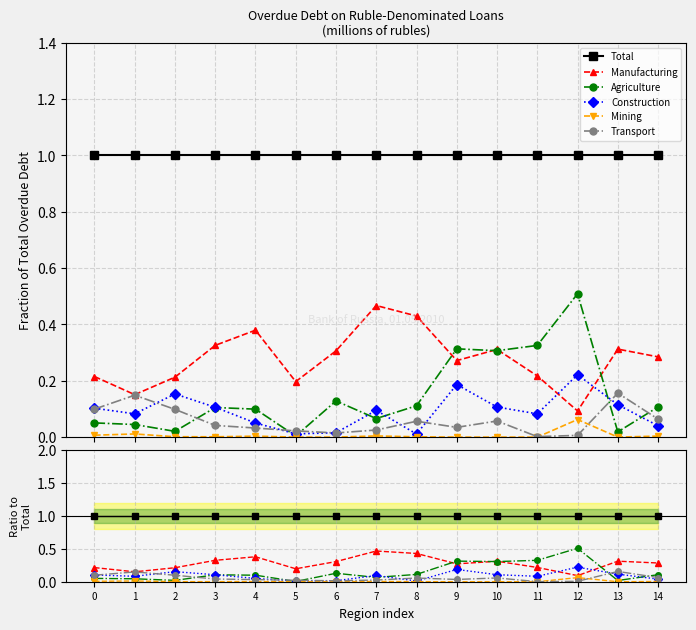

Which series has the largest total across all categories?

Total